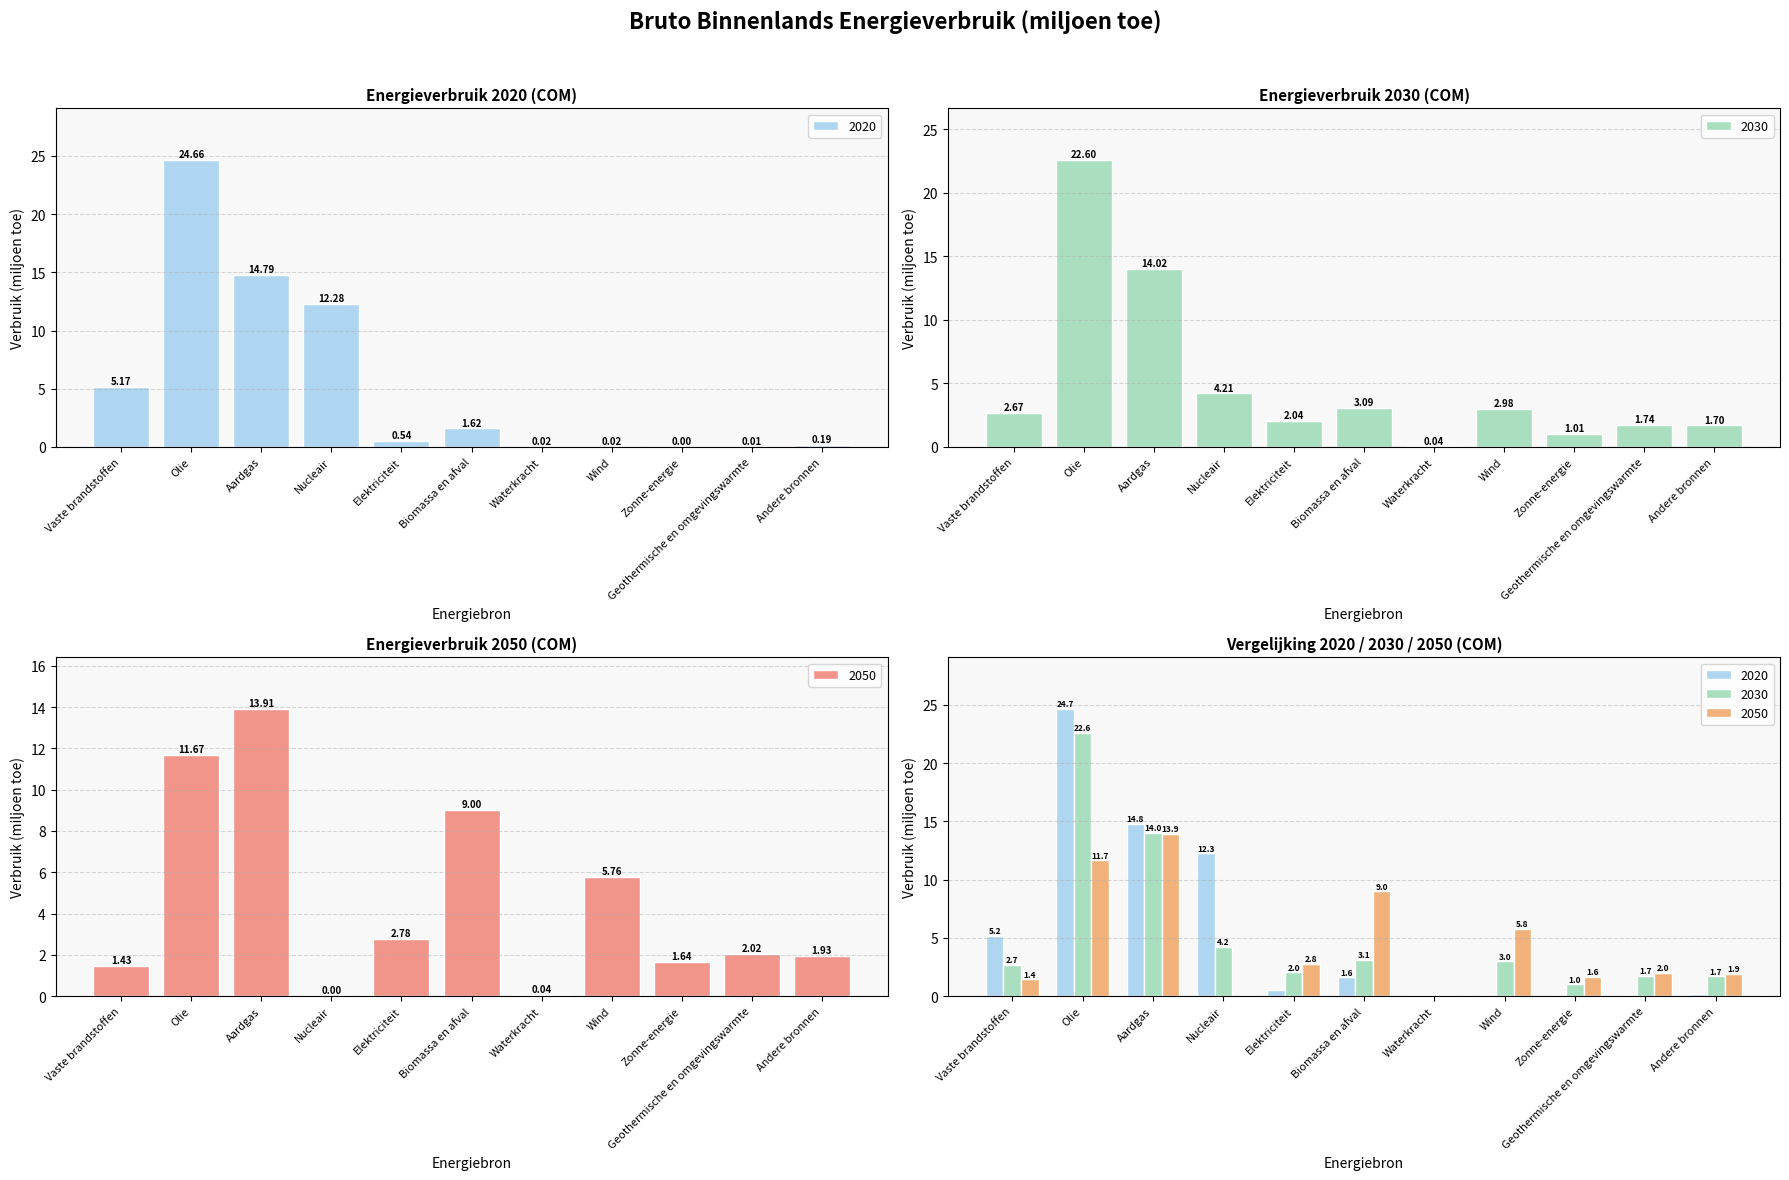

The value of 2020 at Biomassa en afval is 2.4. True or false?

False